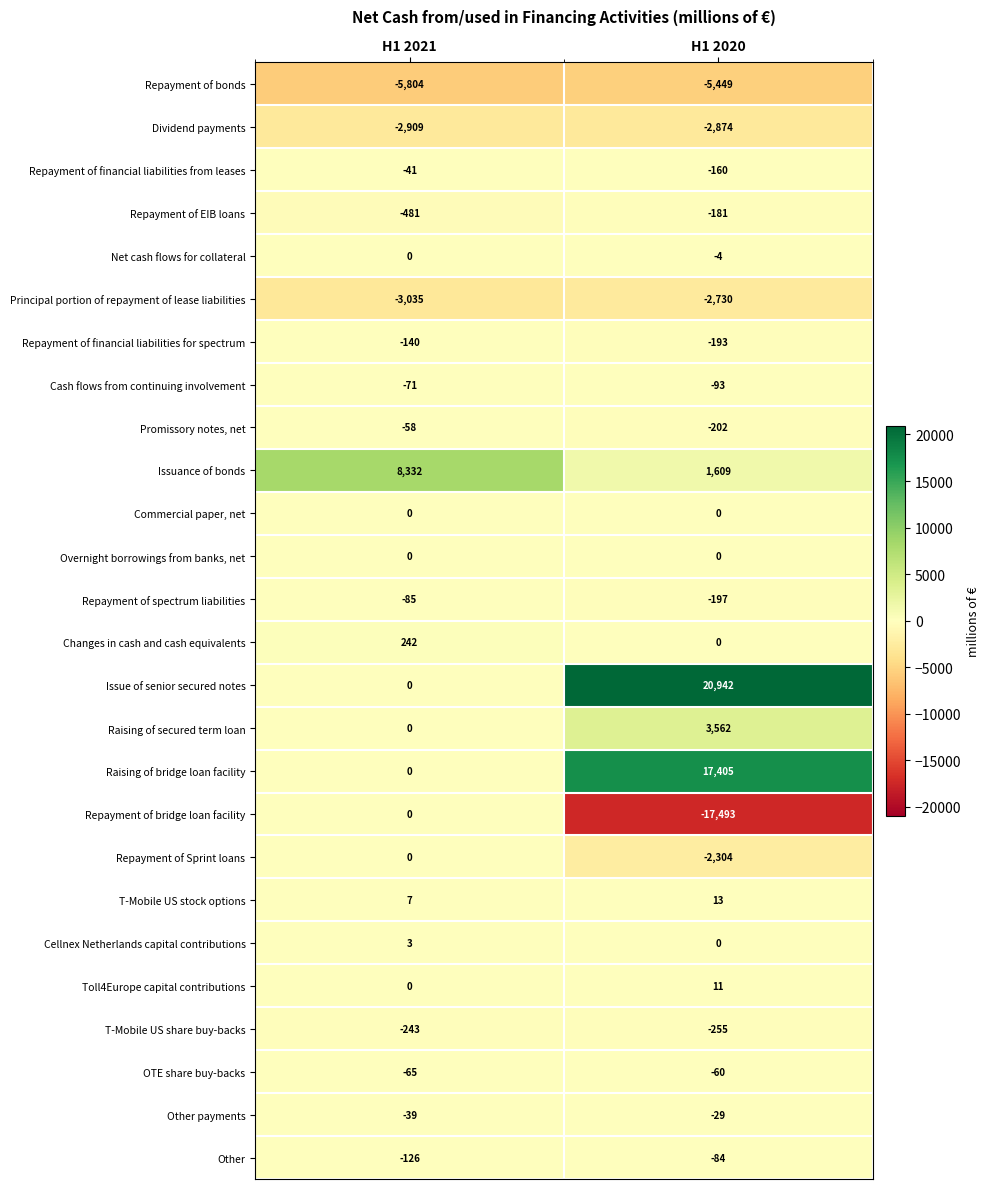

What is the difference between the highest and lowest values at H1 2021?

14136